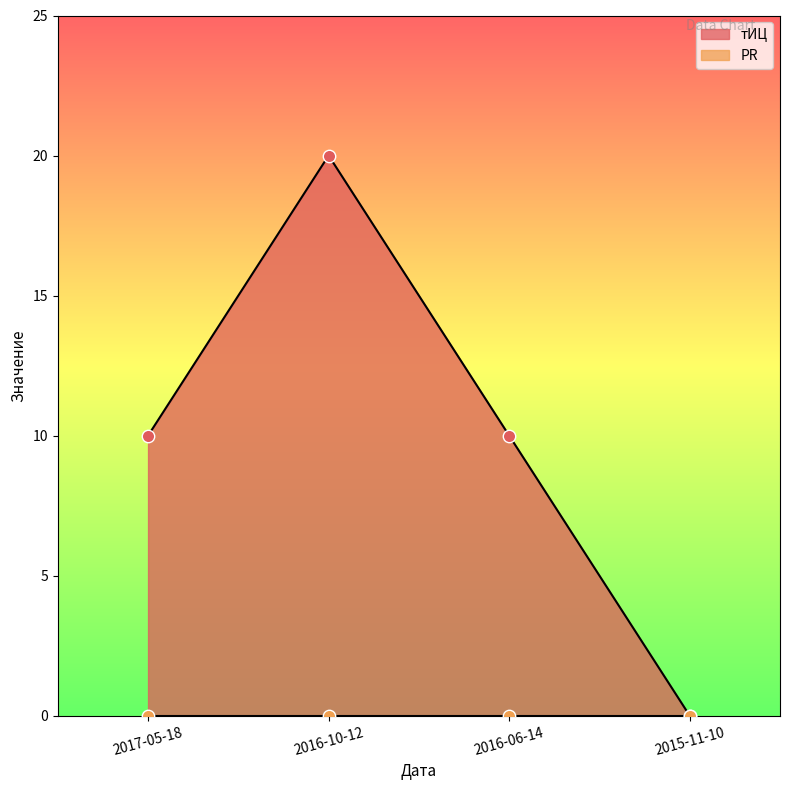

What is the change in value from 2017-05-18 to 2015-11-10?

-10